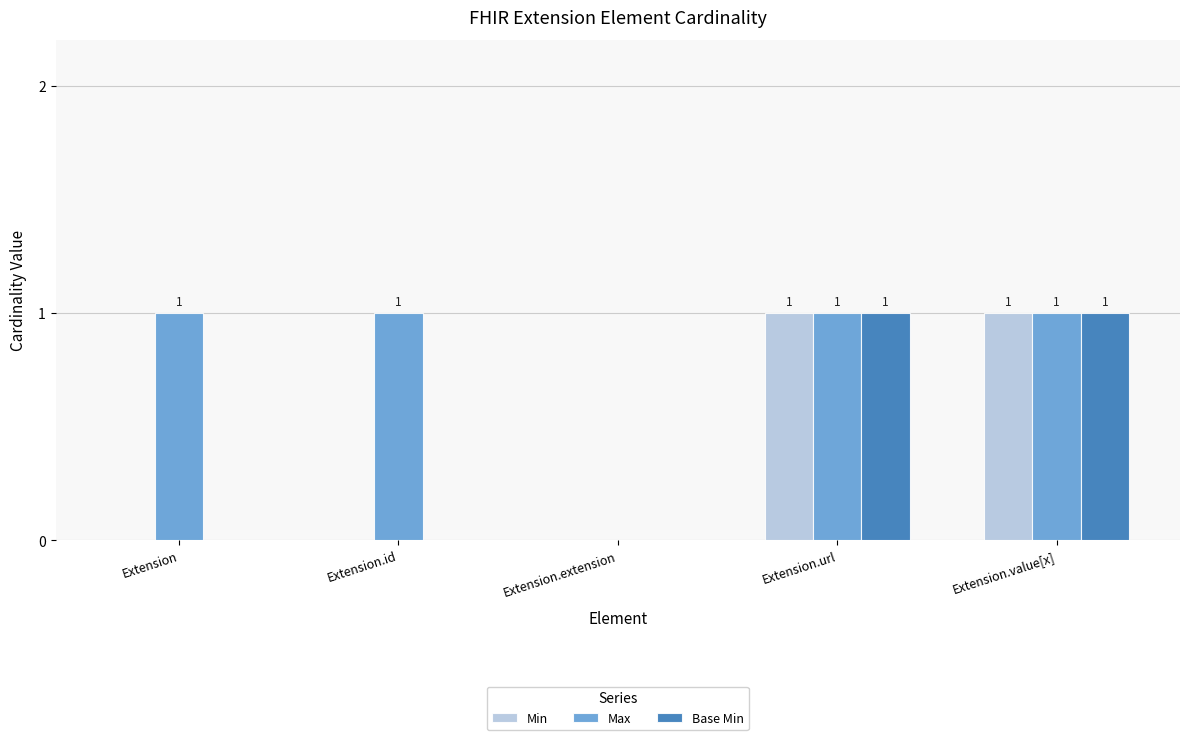

What are all the series names shown in the legend?

Min, Max, Base Min